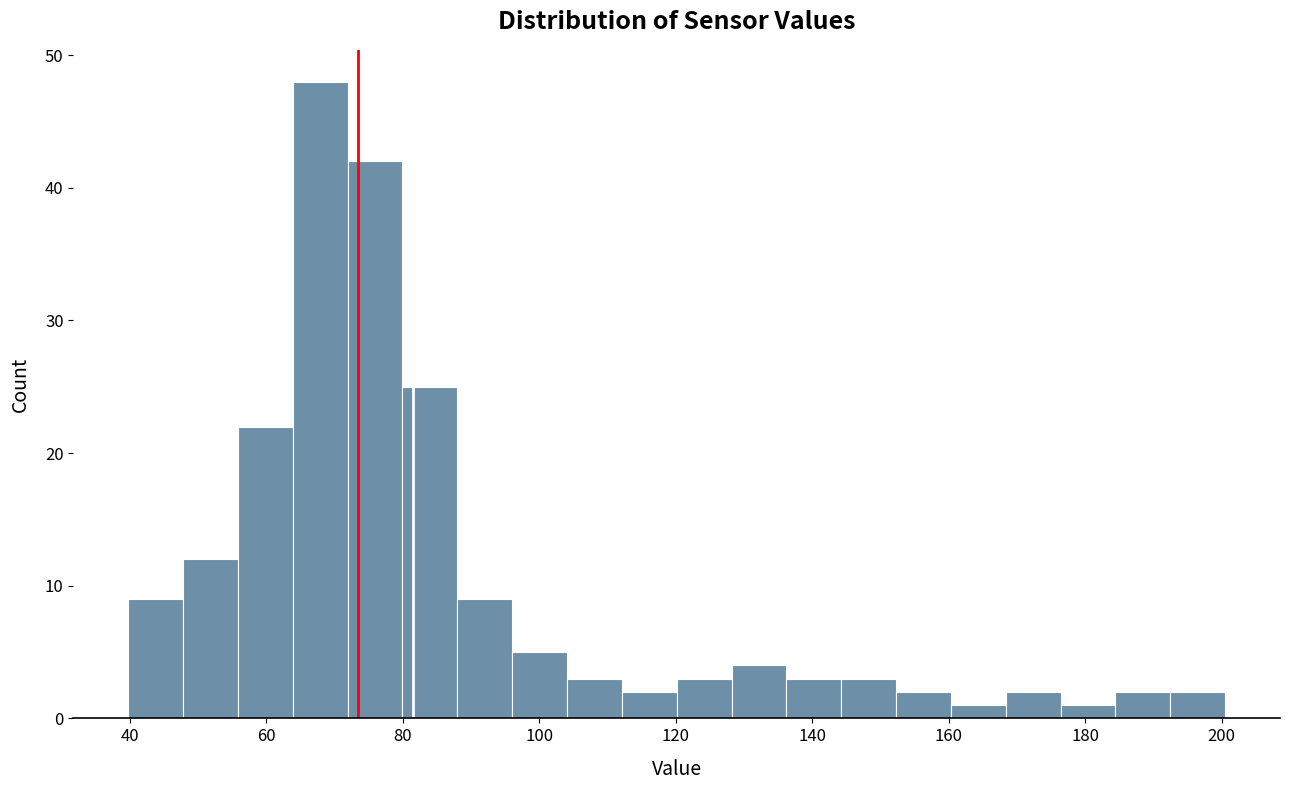

Over which range of the x-axis is the bar tallest?

64 to 72